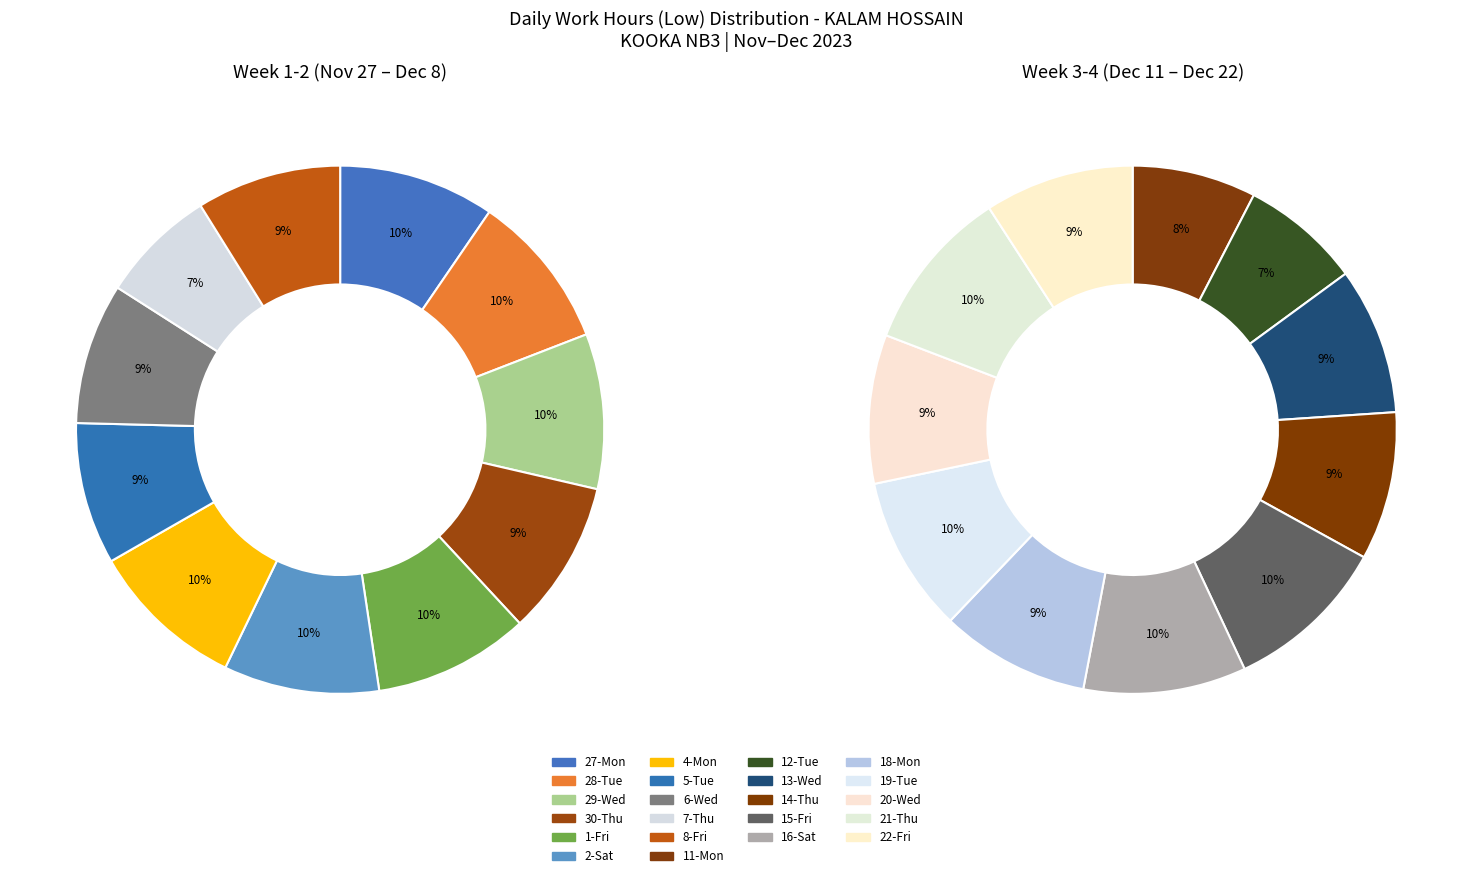

Is it true that 27-Mon is 1% of the pie?

False